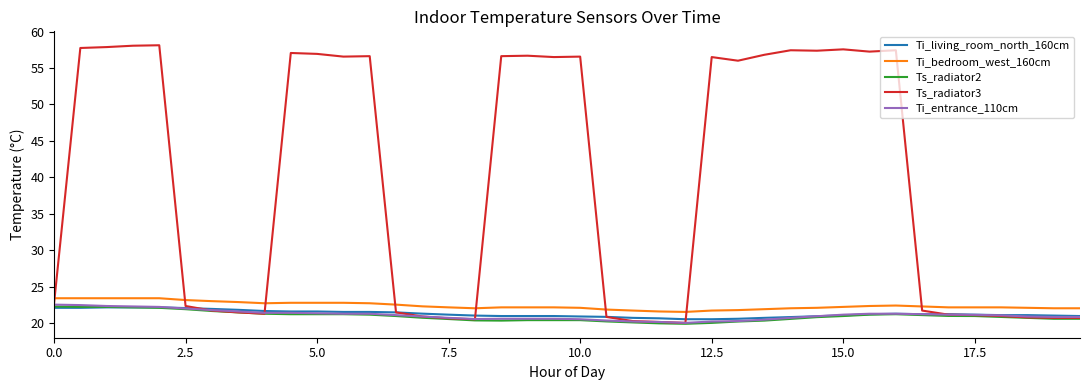

True or false: Ti_bedroom_west_160cm and Ts_radiator2 intersect in this chart.

False